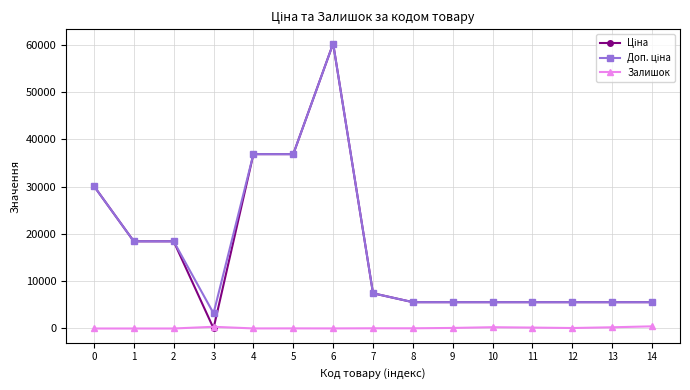

What is the value of the Залишок point at the 13th from the left?

100.0